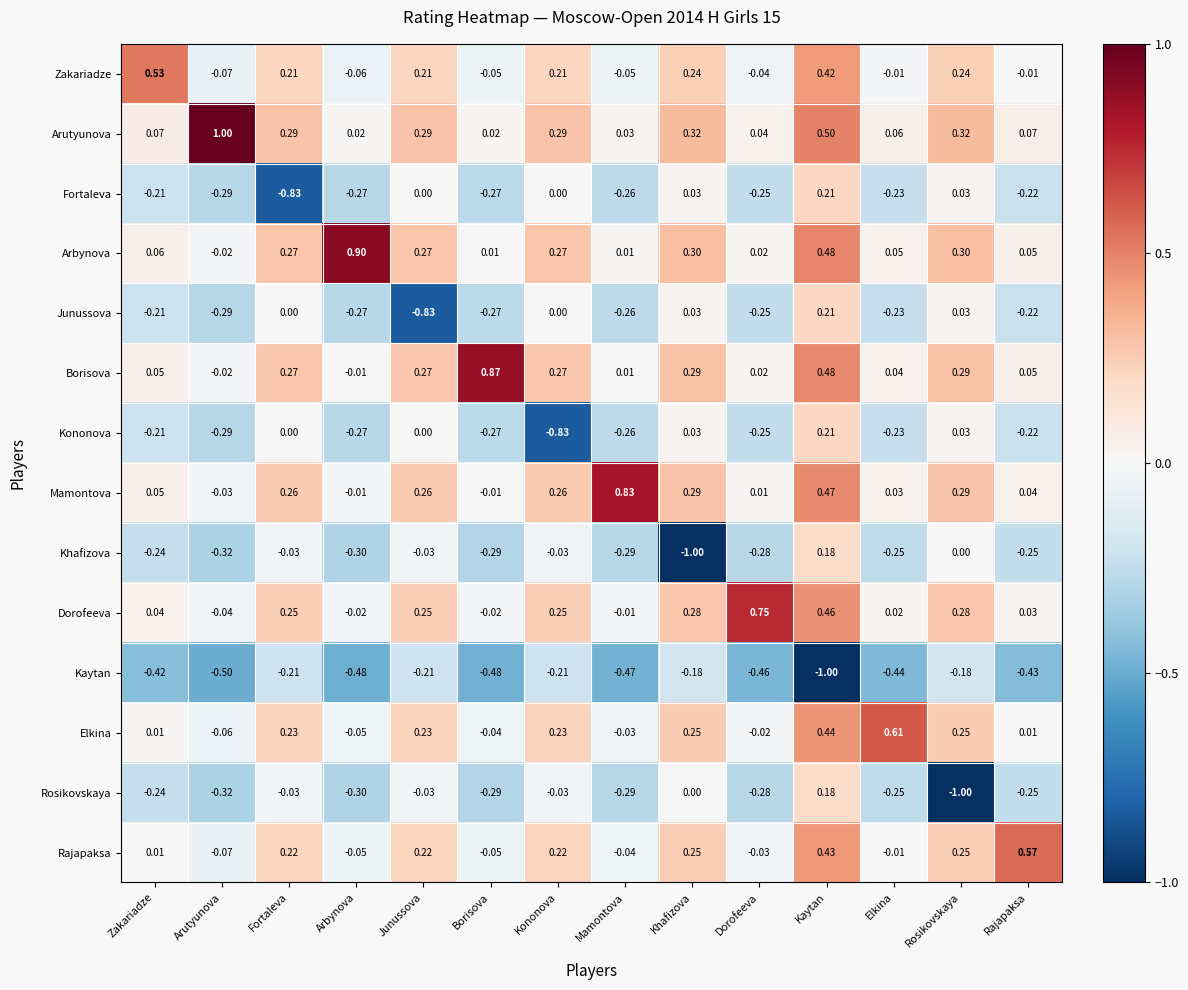

Which label corresponds to the largest value in the chart?

Arutyunova